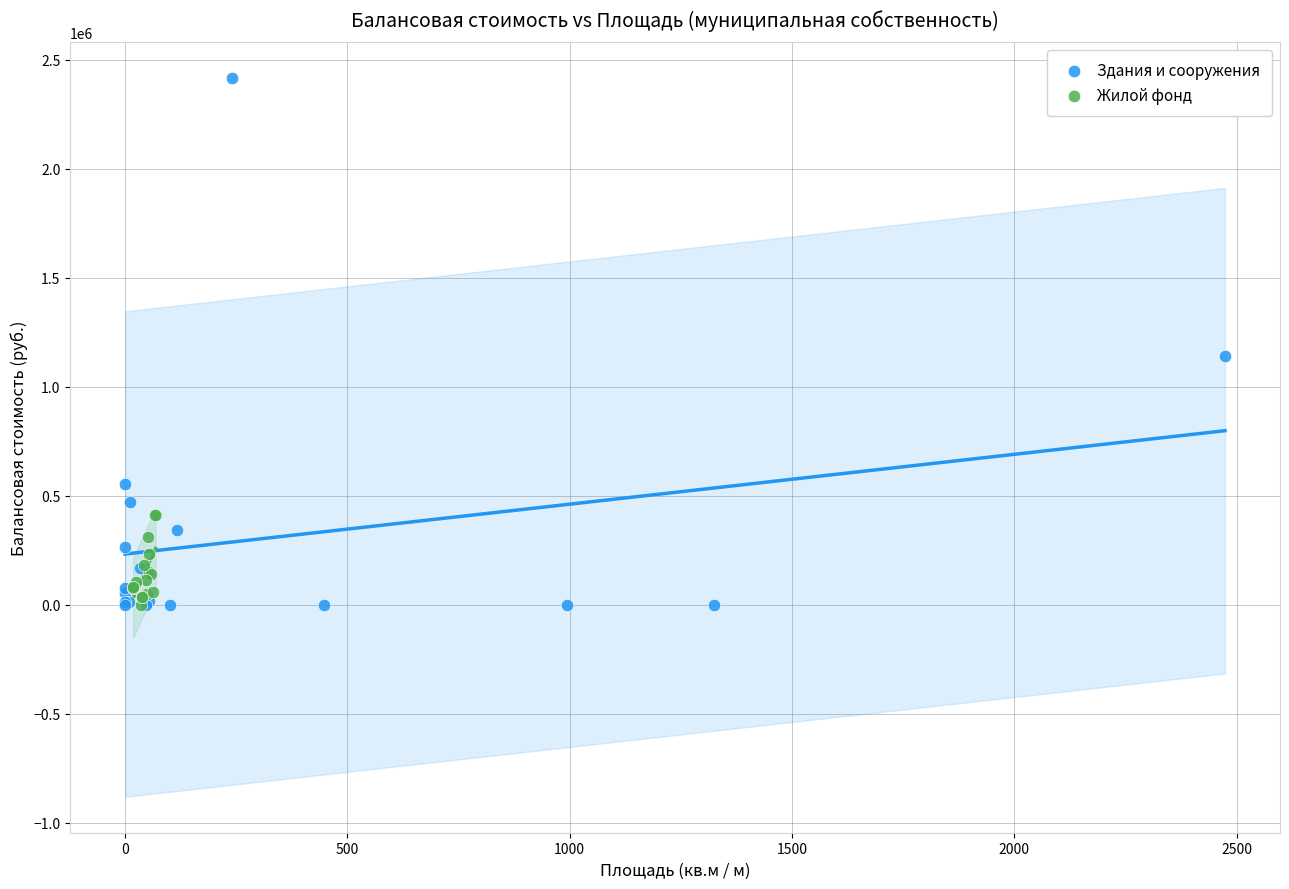

Which series has the widest spread of Y values?

Здания и сооружения